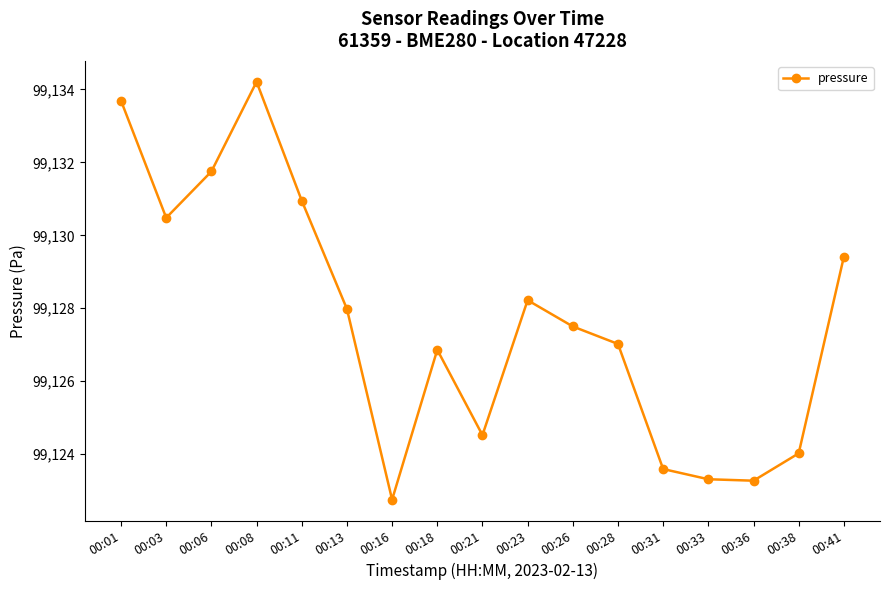

What value does the data have at 00:16?

99122.8